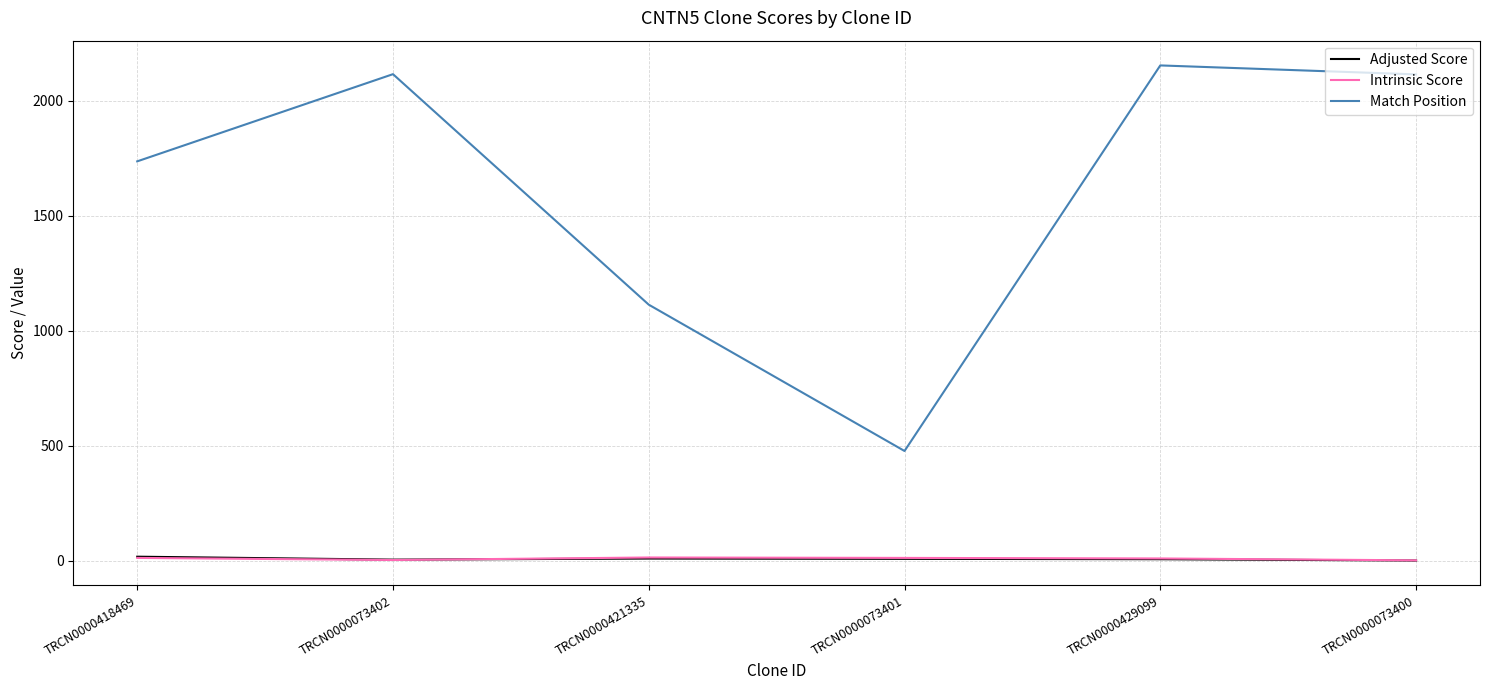

True or false: Match Position has a value of 478.0 at TRCN0000073401.

True